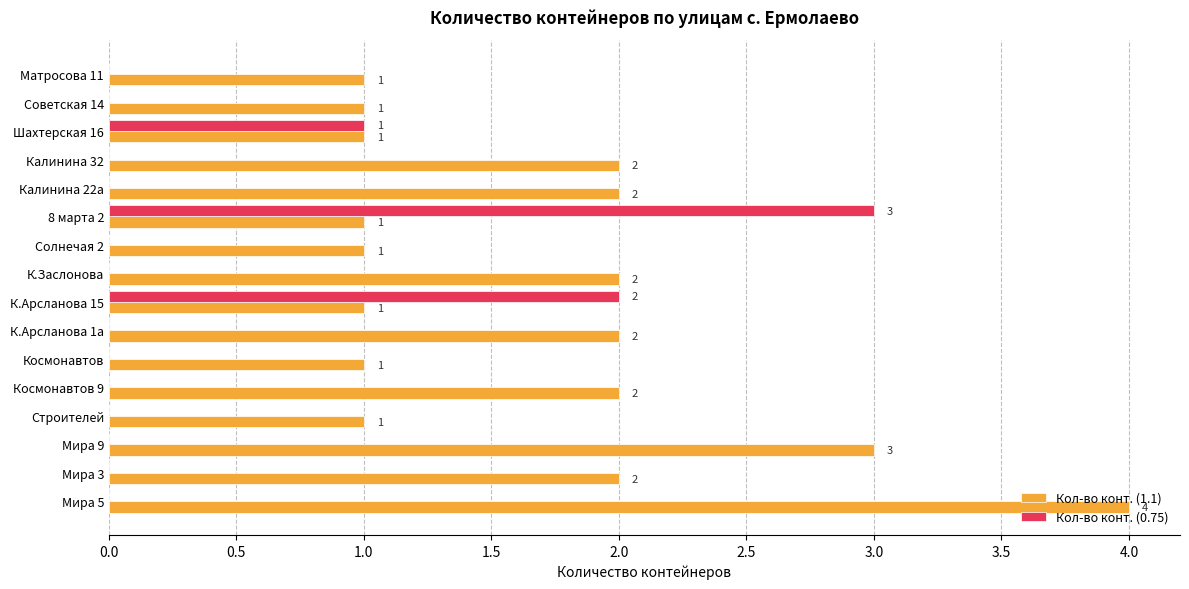

The value of Кол-во конт. (0.75) at К.Арсланова 15 is 2. True or false?

True